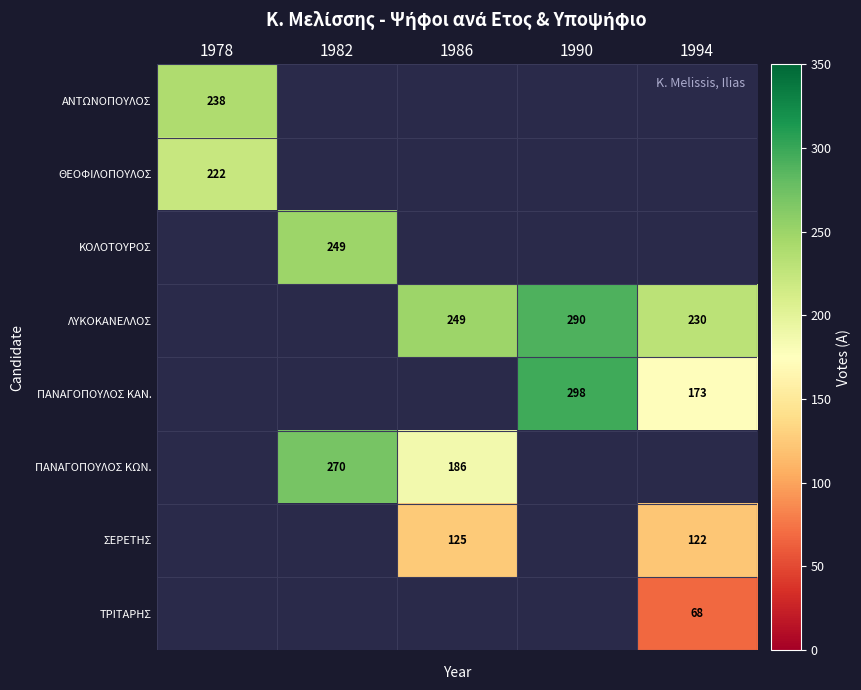

What is the difference between the ΠΑΝΑΓΟΠΟΥΛΟΣ ΚΩΝ. values at 1986 and 1982?

84